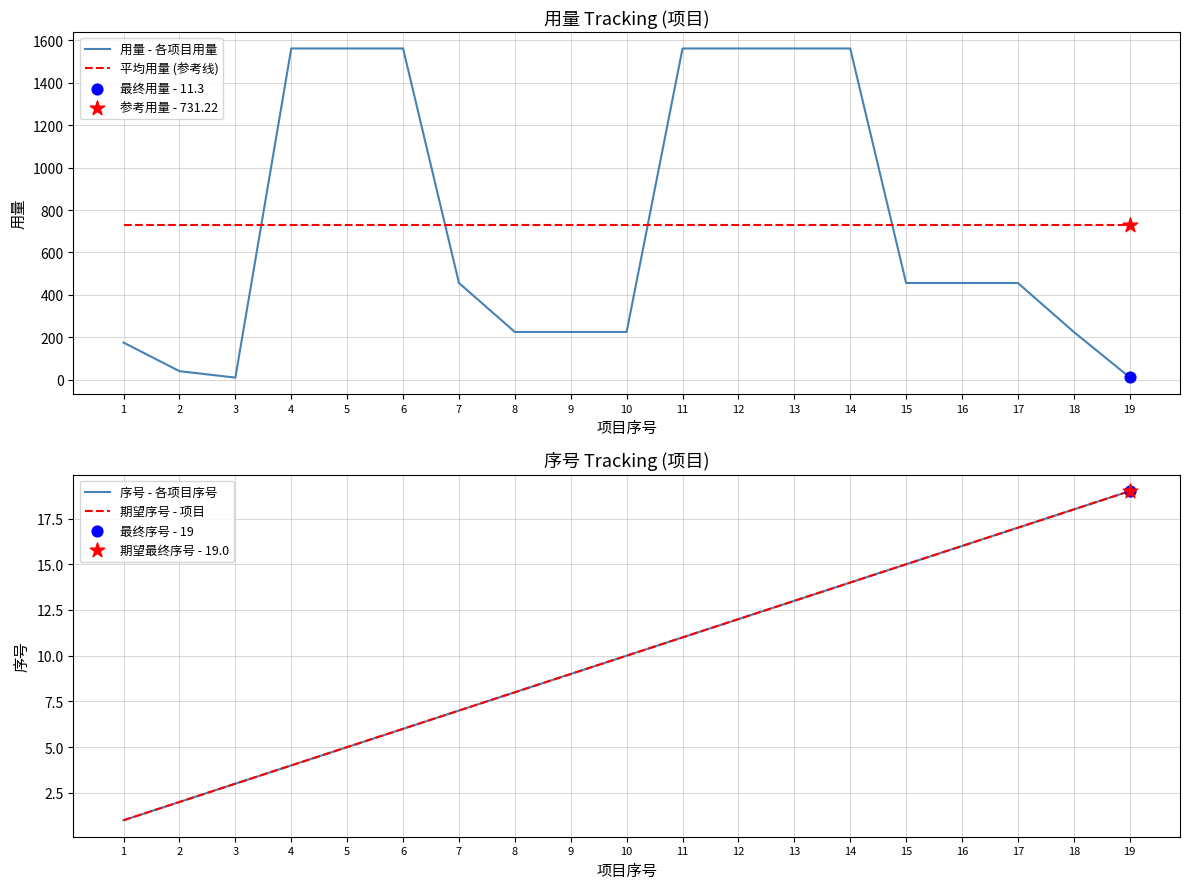

Which series has the widest spread of Y values?

用量 - 各项目用量